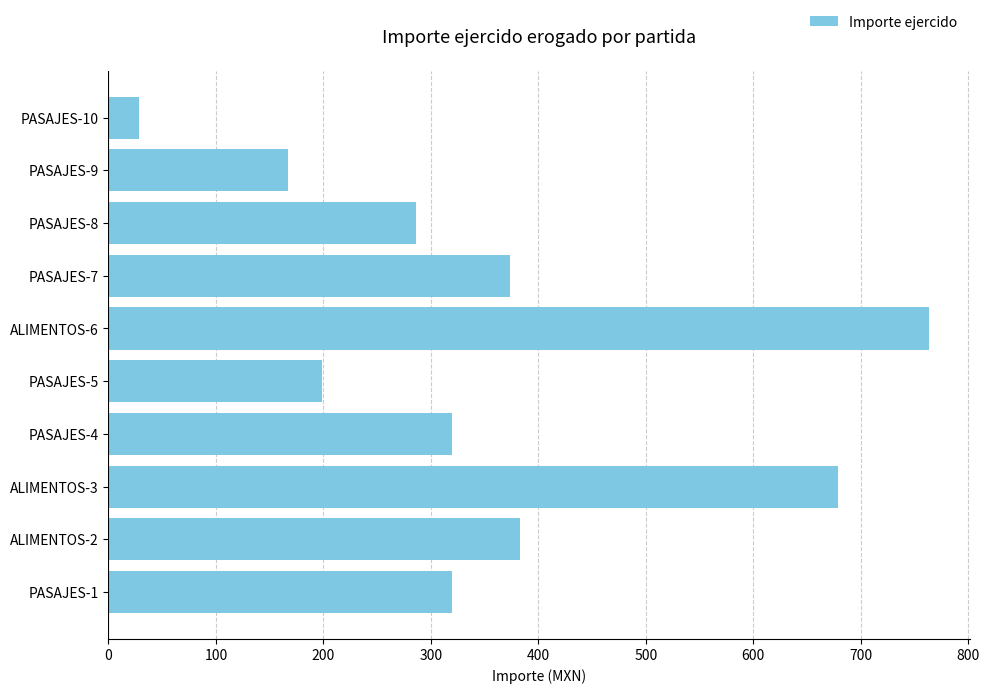

What is the minimum value shown in the chart?

28.0